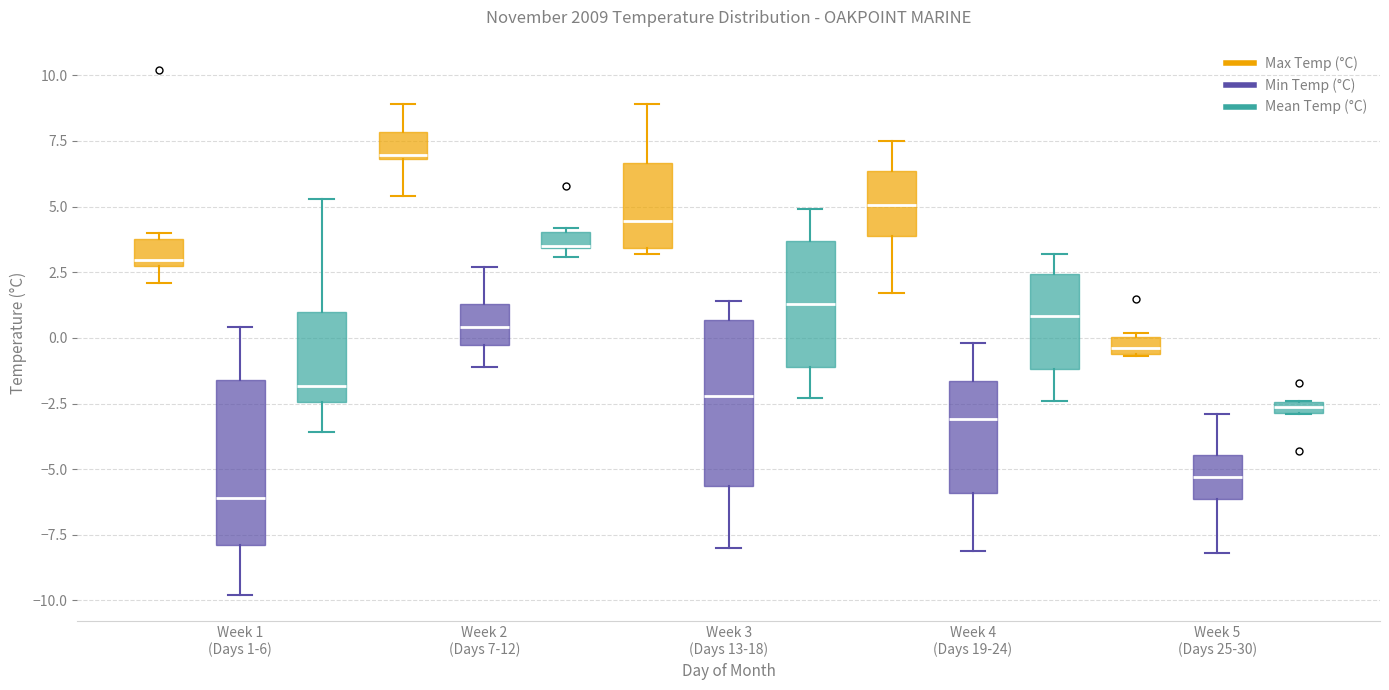

Where is the upper edge of the box for Week 4 (Days 19-24) (Max Temp (°C)) on the y-axis? The values are not printed on the chart, so give them approximately, as read against the axis.

6.5